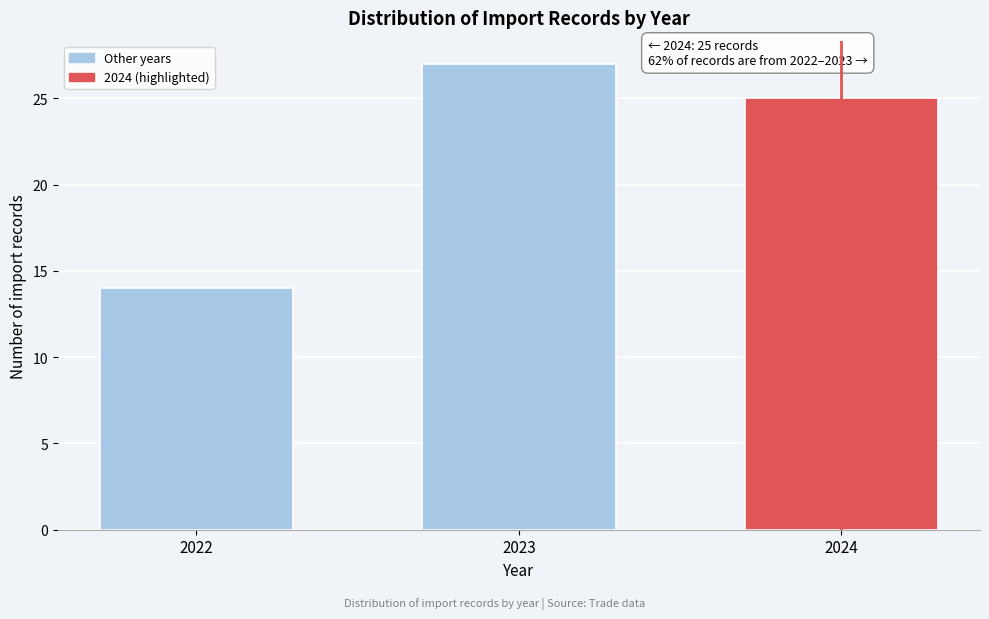

Reading left to right, what are all the values shown in this chart?

2022=14	2023=27	2024=25